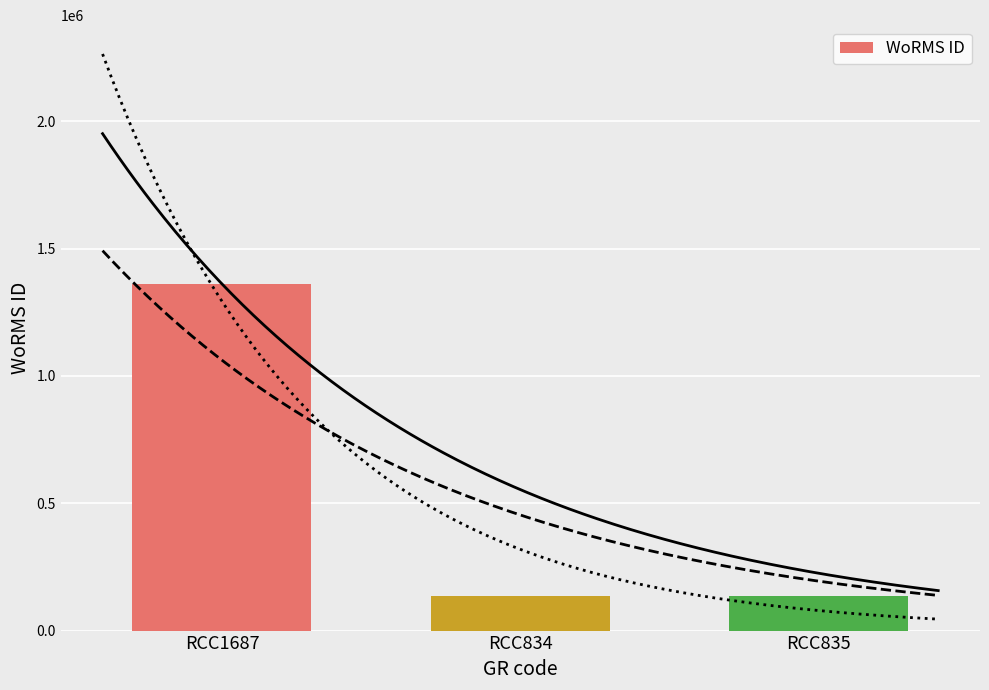

List the labels in order of value, largest first.

RCC1687, RCC834, RCC835